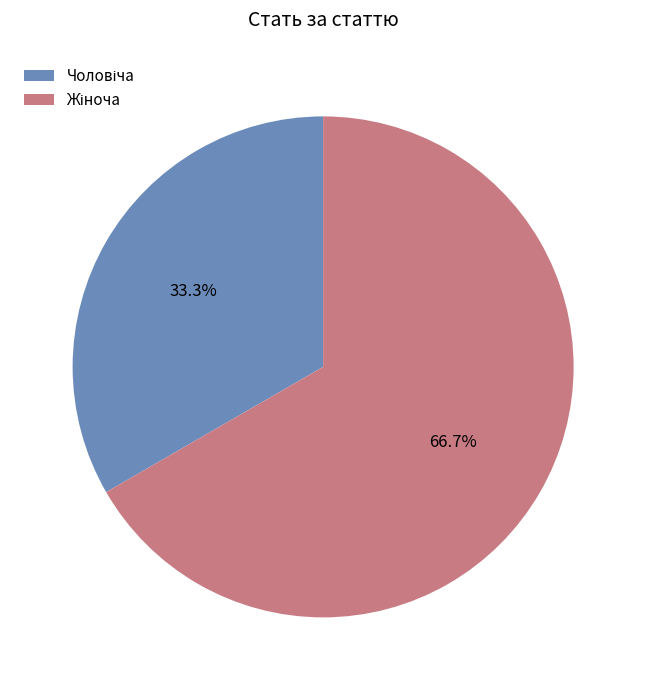

Is there a majority slice in this chart?

Yes